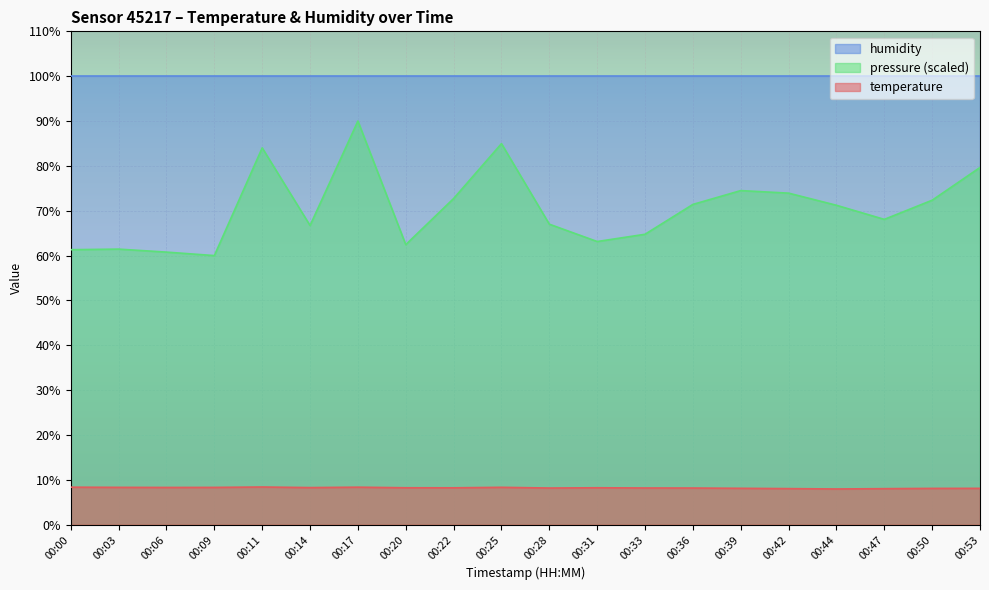

Reading left to right, transcribe all the data shown in this chart.

temperature: 8.4	8.3	8.3	8.3	8.4	8.3	8.4	8.2	8.2	8.3	8.2	8.2	8.2	8.2	8.1	8.0	8.0	8.0	8.1	8.1
pressure_norm: 61.3	61.4	60.8	60.0	84.0	66.7	90.0	62.4	72.7	85.0	67.0	63.1	64.7	71.4	74.5	73.9	71.2	68.1	72.3	79.6